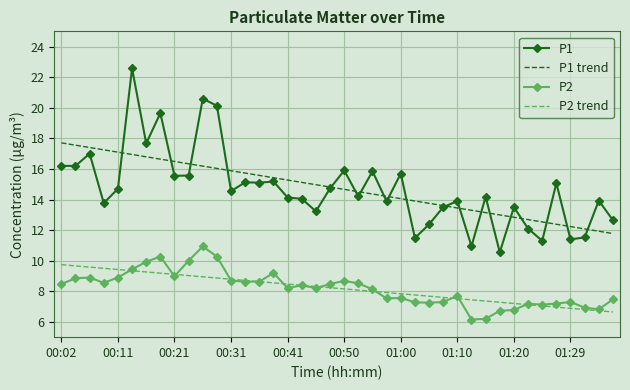

List the series in order of their peak value, lowest first.

P2 trend, P2, P1 trend, P1